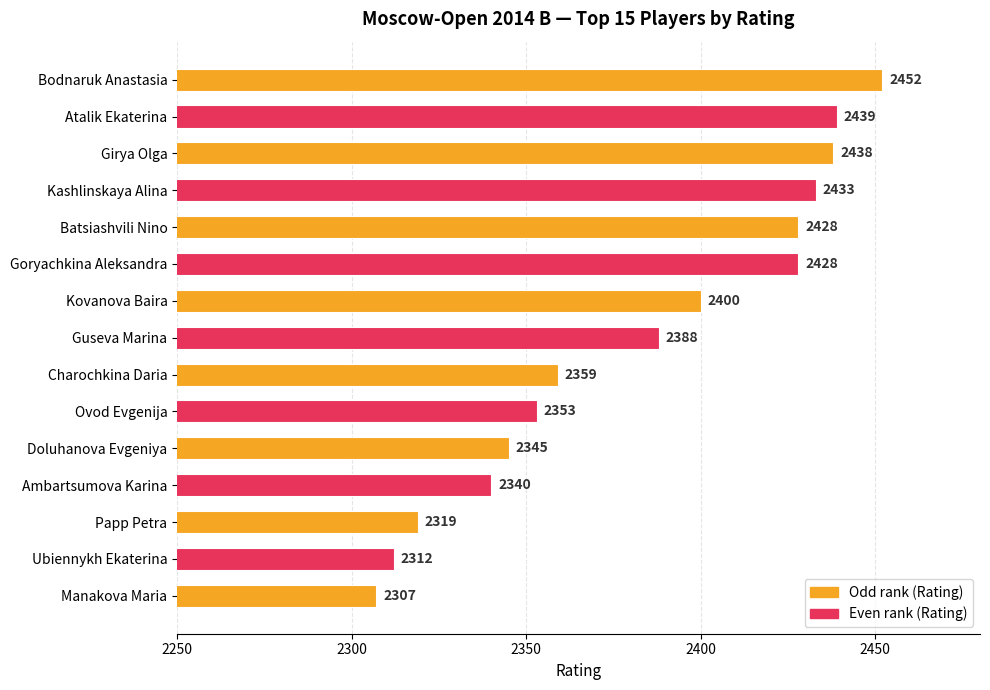

The chart shows a value of 2388 at Guseva Marina. True or false?

True